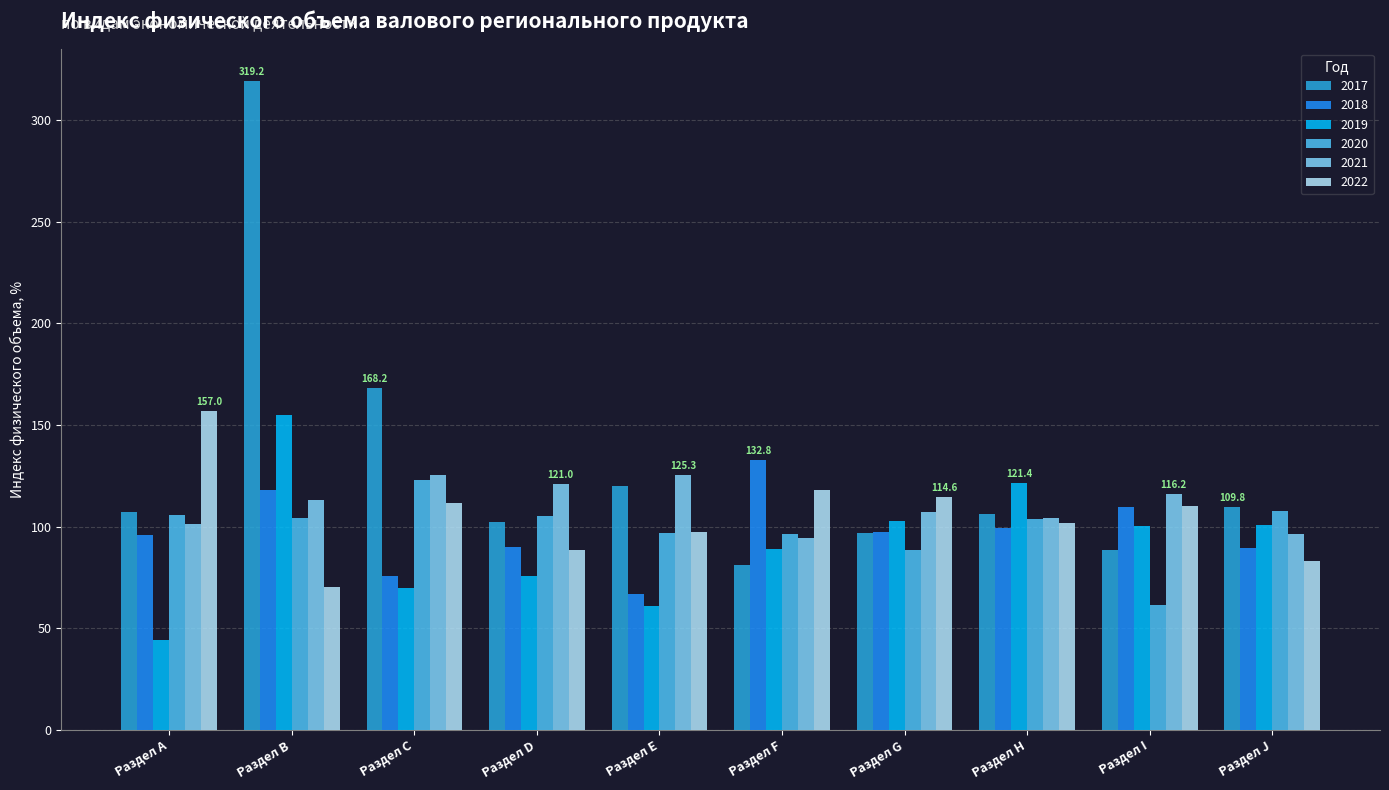

At which label does 2022 first exceed 110?

Раздел A